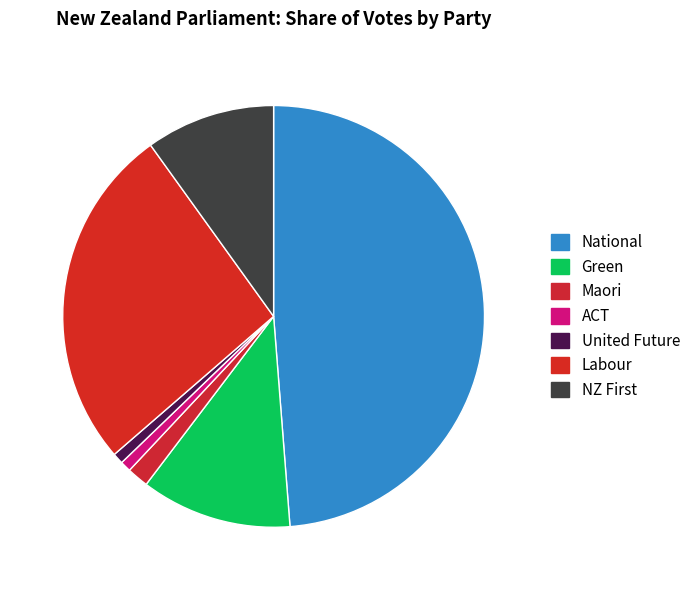

How many slices are in this pie chart?

7